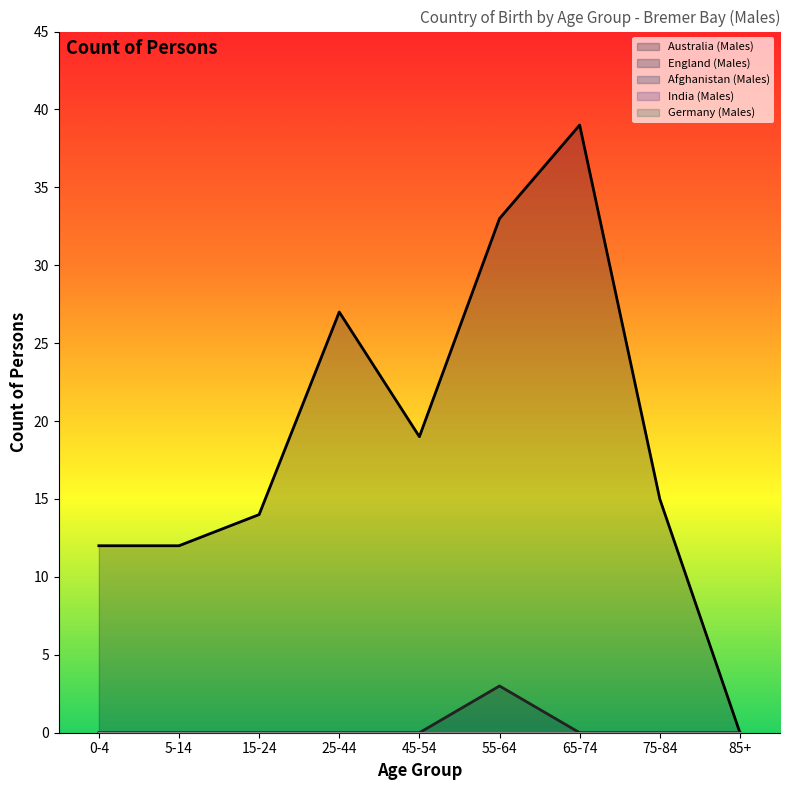

What is the label of the 8th point from the right?

5-14